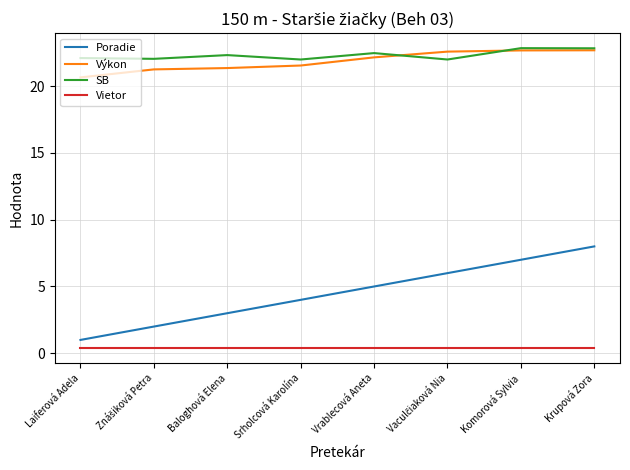

True or false: Poradie and Výkon cross at least once.

False